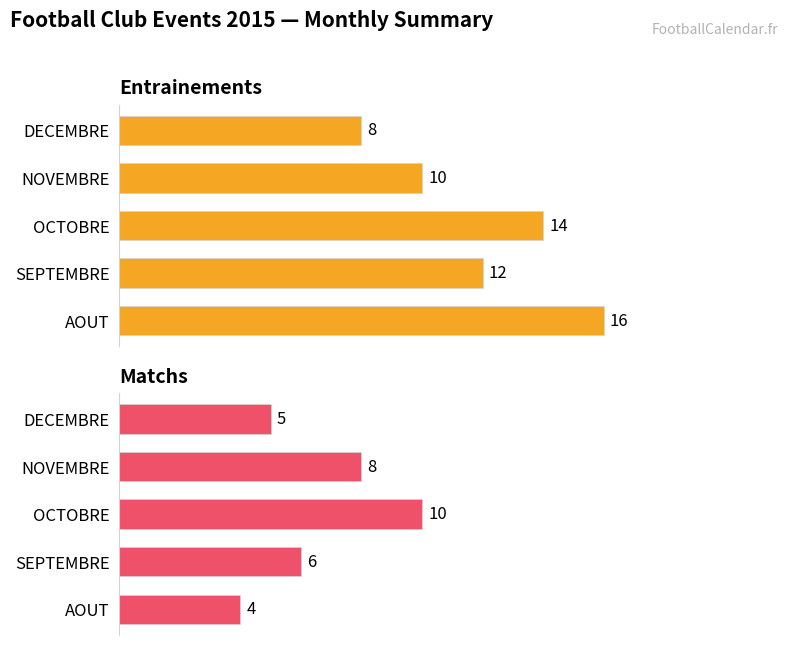

Count the Entrainements values in the range 10 to 14.

3